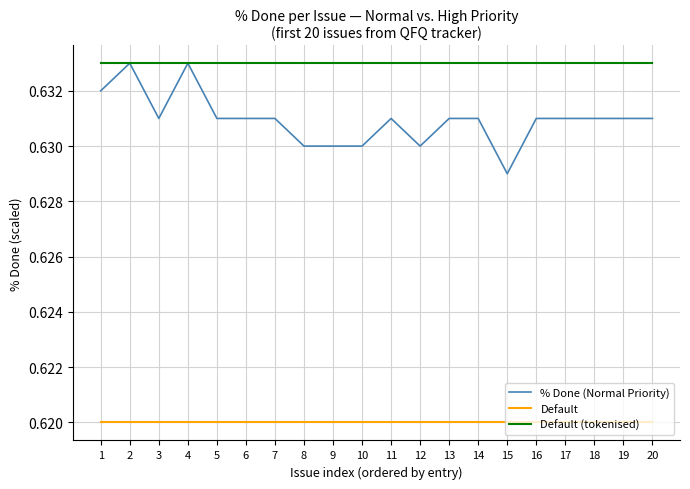

True or false: Default and Default (tokenised) cross at least once.

False